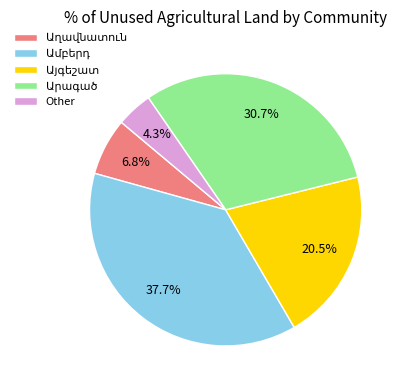

Count the number of slices in the pie.

5